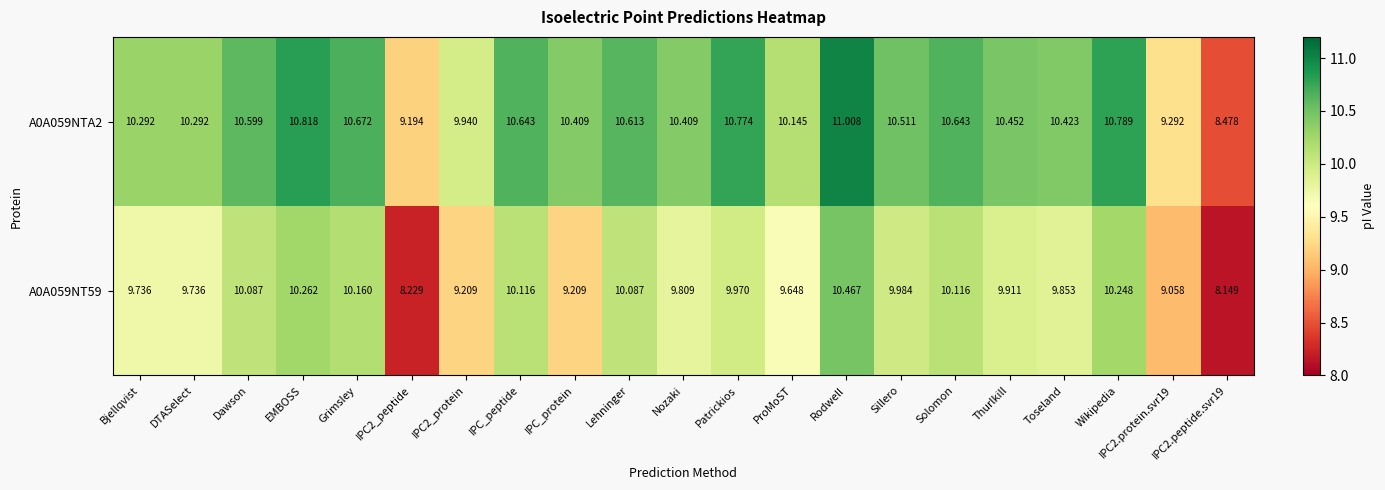

Is the value of A0A059NTA2 at Dawson greater than the value of A0A059NT59 at ProMoST?

Yes